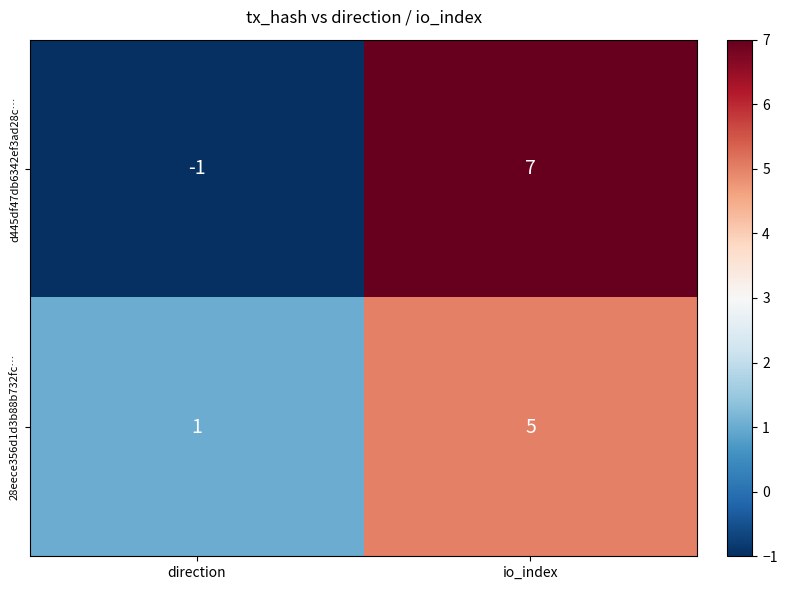

What is the average value of the 28eece356d1d3b88b732fc… series?

3